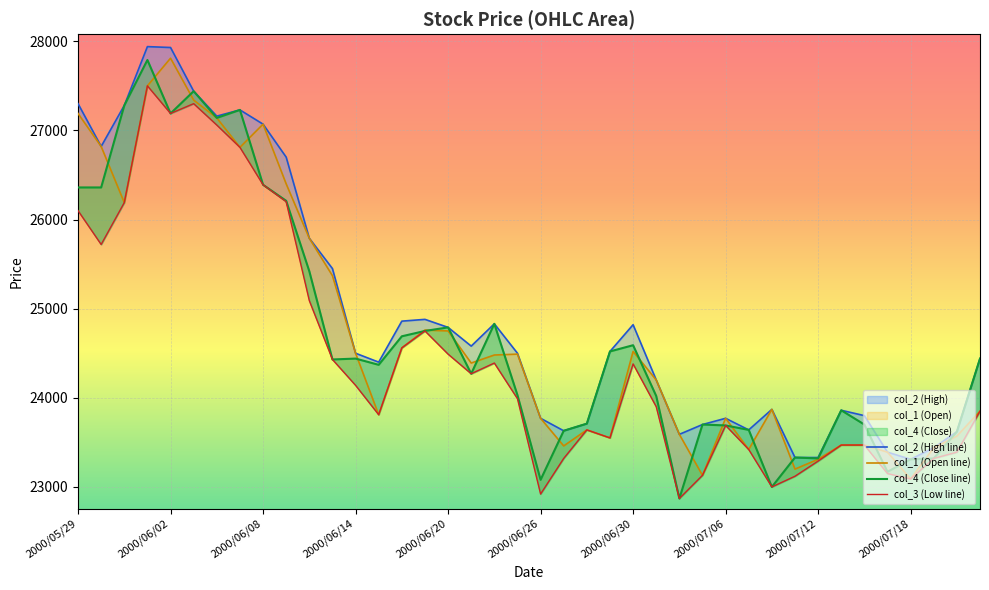

What is the difference between the maximum and minimum values in the col_3 series?

4630